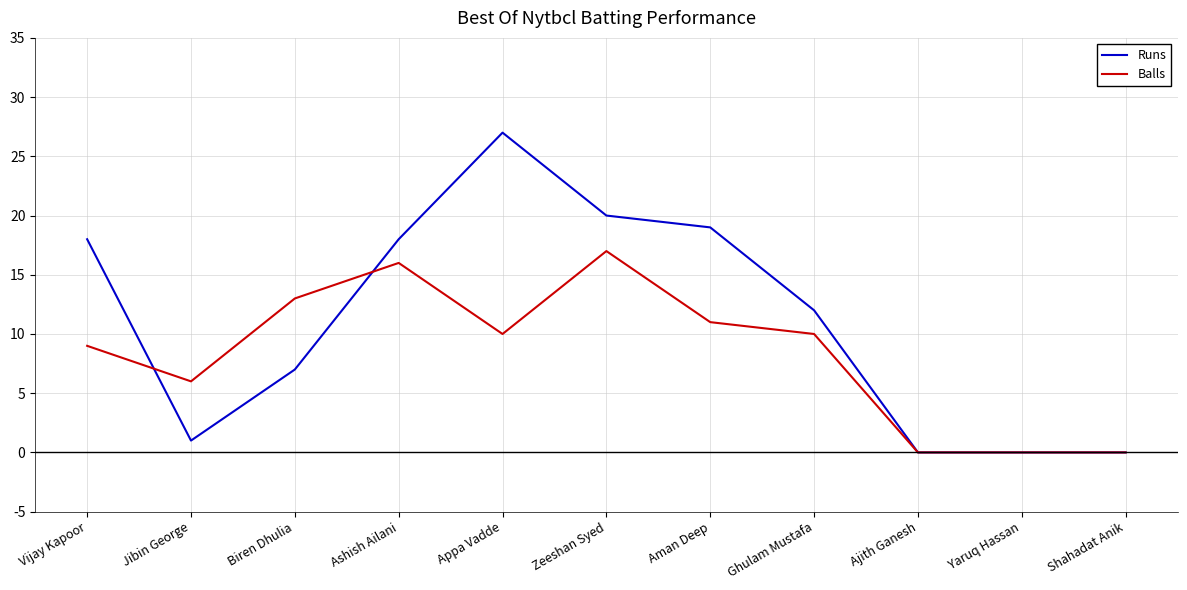

What is the spread (max minus min) of values at Vijay Kapoor?

9